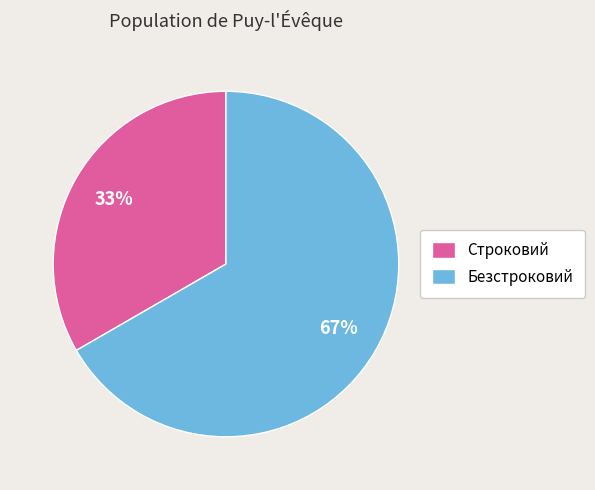

Approximately how many times larger is the value at Безстроковий compared to Строковий?

2.0